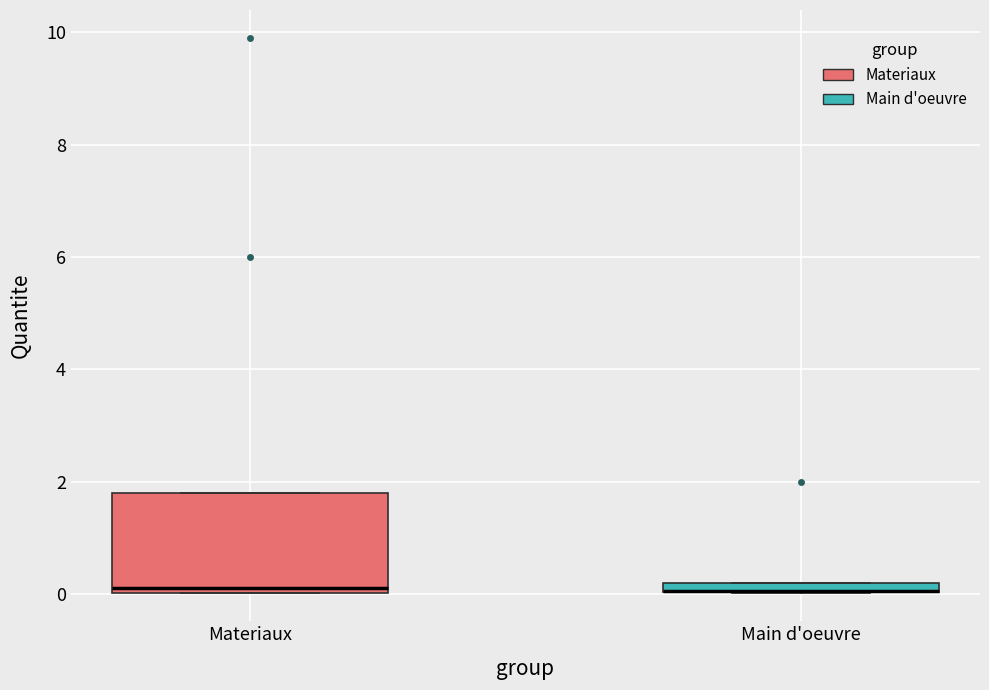

Where is the upper edge of the box for Main d'oeuvre on the y-axis? The values are not printed on the chart, so give them approximately, as read against the axis.

0.2